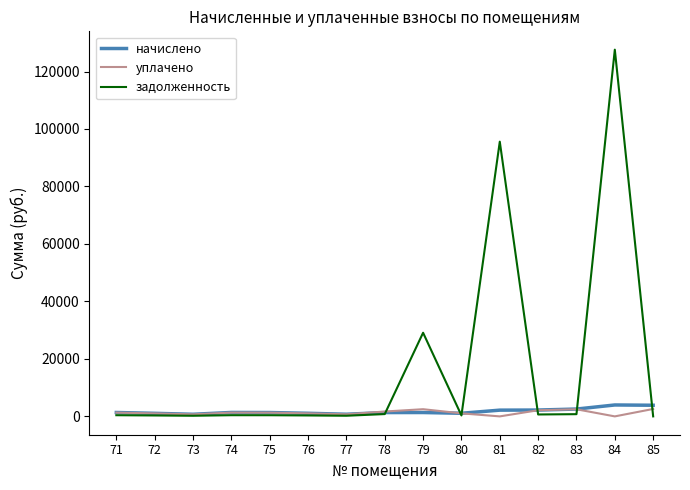

What is the spread (max minus min) of values at 82?

1539.1